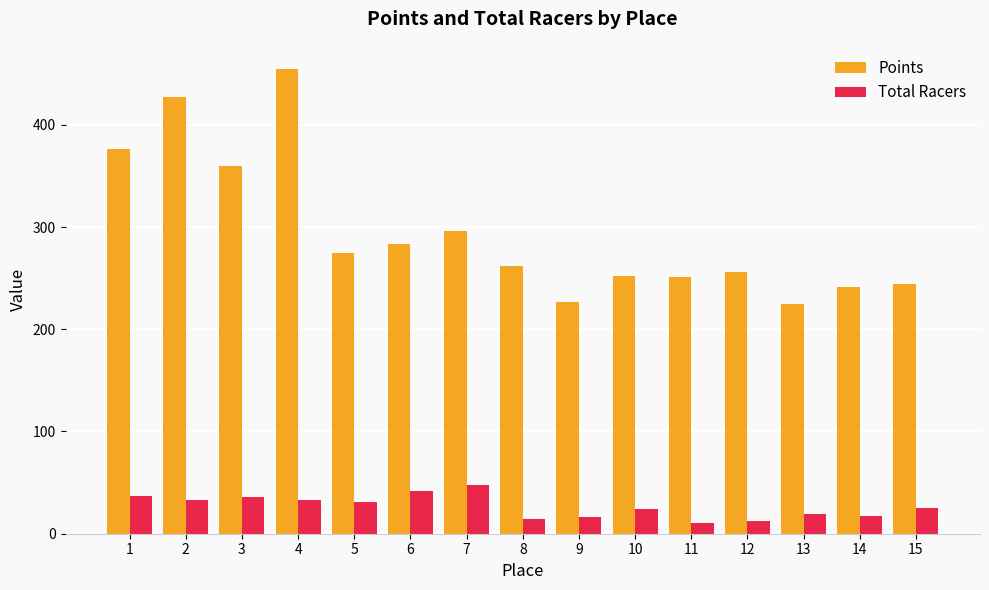

Between 6 and 15, which series saw the biggest shift?

Points